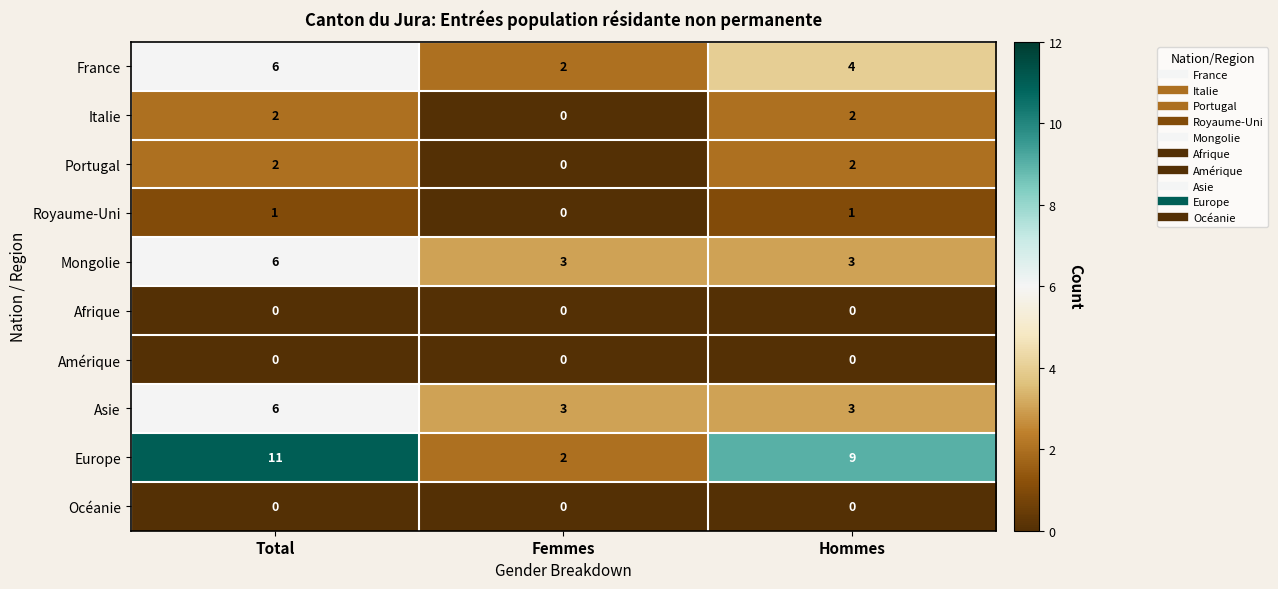

What is the greatest value displayed?

11